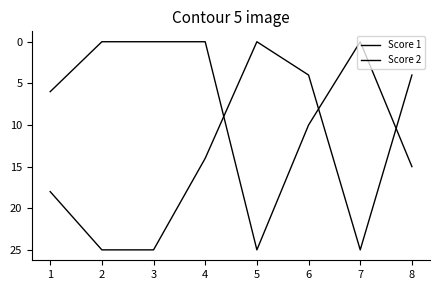

Reading left to right, list all the values displayed in this chart.

Score 1: 18	25	25	14	0	4	25	4
Score 2: 6	0	0	0	25	10	0	15